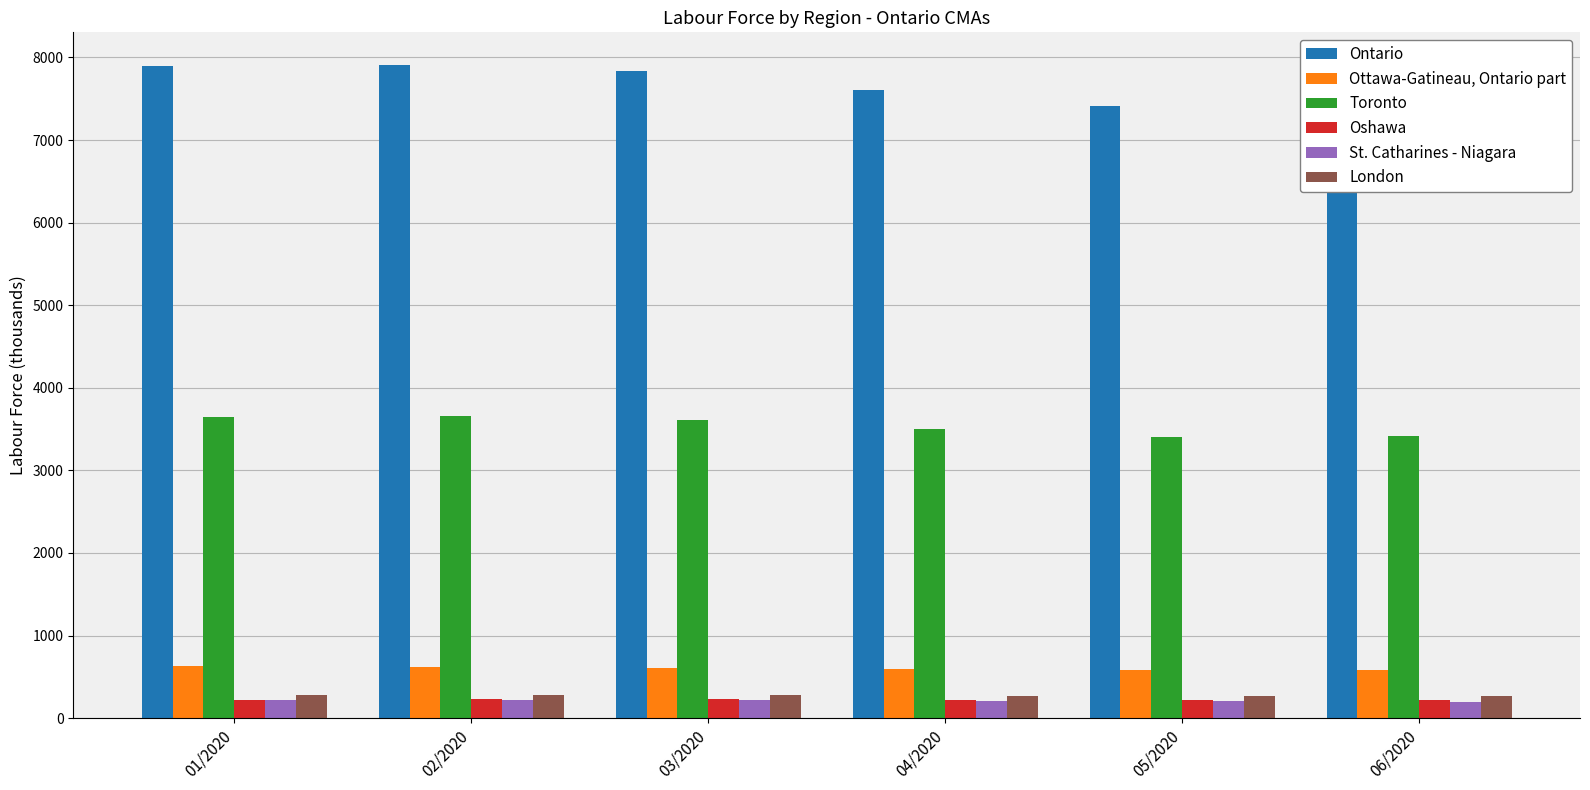

What are all the series names shown in the legend?

Ontario, Ottawa-Gatineau, Ontario part, Toronto, Oshawa, St. Catharines - Niagara, London